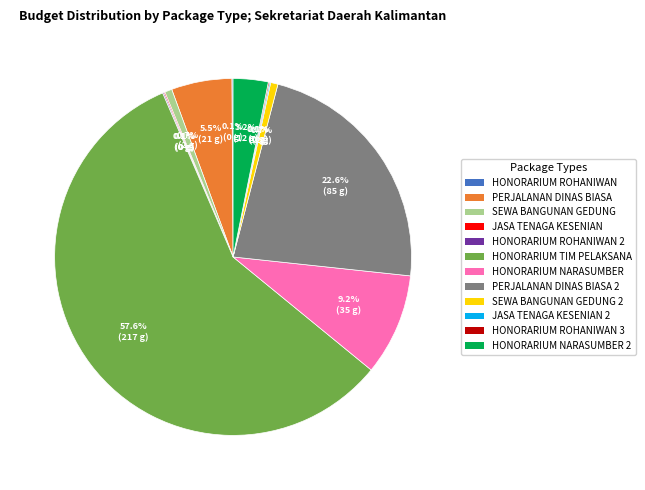

Is there any slice that represents more than half of the pie?

Yes